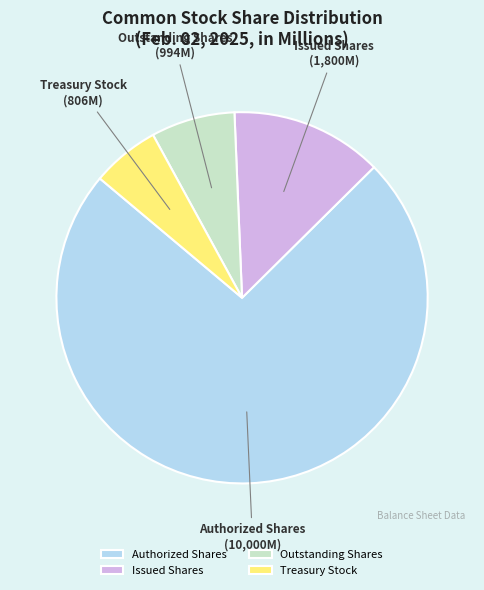

Is the sum of Outstanding Shares and Issued Shares greater than half?

No